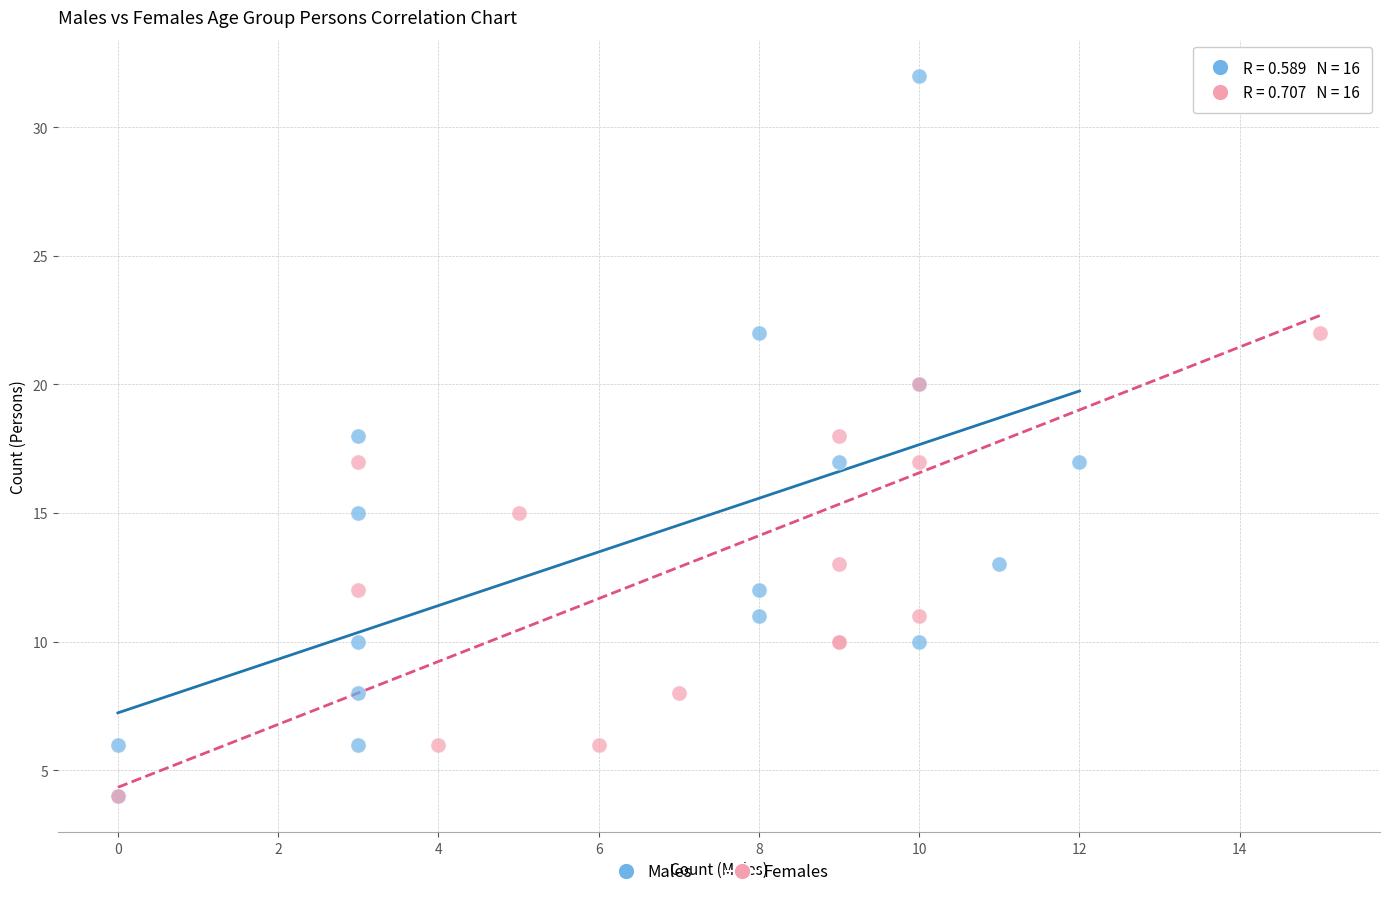

What are all the series names shown in the legend?

Males, Females